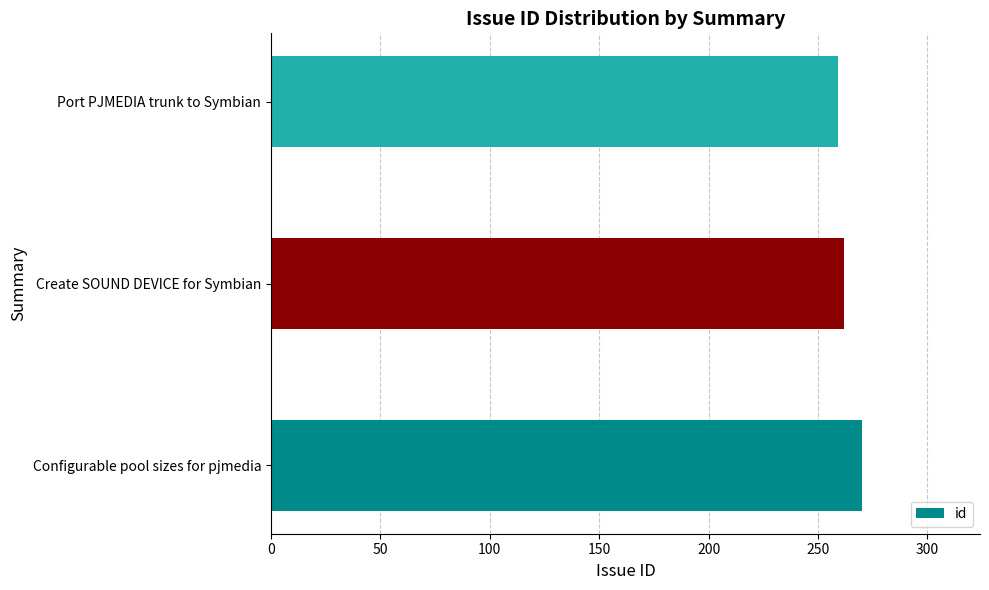

Reading bottom to top, extract all data points from this chart.

Configurable pool sizes for pjmedia=270	Create SOUND DEVICE for Symbian=262	Port PJMEDIA trunk to Symbian=259